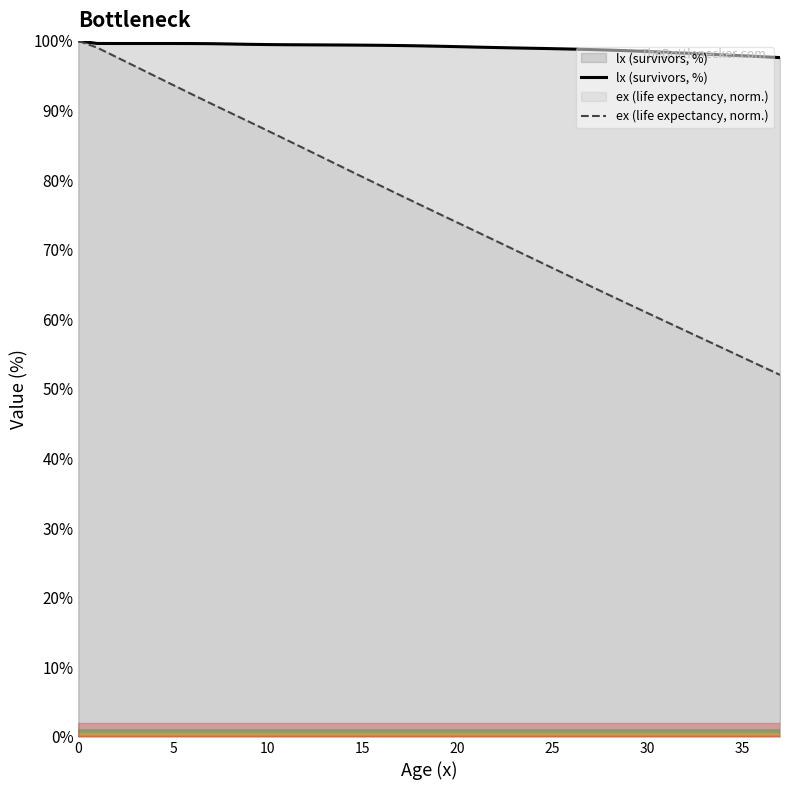

Reading left to right, what are all the values shown in this chart?

lx (survivors, %): 100.0	99.6	99.6	99.6	99.6	99.6	99.6	99.6	99.6	99.5	99.5	99.4	99.4	99.4	99.4	99.4	99.4	99.3	99.3	99.2	99.2	99.1	99.0	99.0	98.9	98.9	98.8	98.8	98.7	98.6	98.5	98.4	98.2	98.1	98.0	97.9	97.7	97.6
ex (life expectancy, norm.): 100.0	99.0	97.7	96.3	95.0	93.7	92.3	91.0	89.7	88.4	87.1	85.8	84.4	83.1	81.8	80.4	79.1	77.8	76.5	75.2	73.9	72.6	71.3	70.0	68.7	67.4	66.1	64.8	63.5	62.2	60.9	59.6	58.4	57.1	55.8	54.6	53.3	52.0